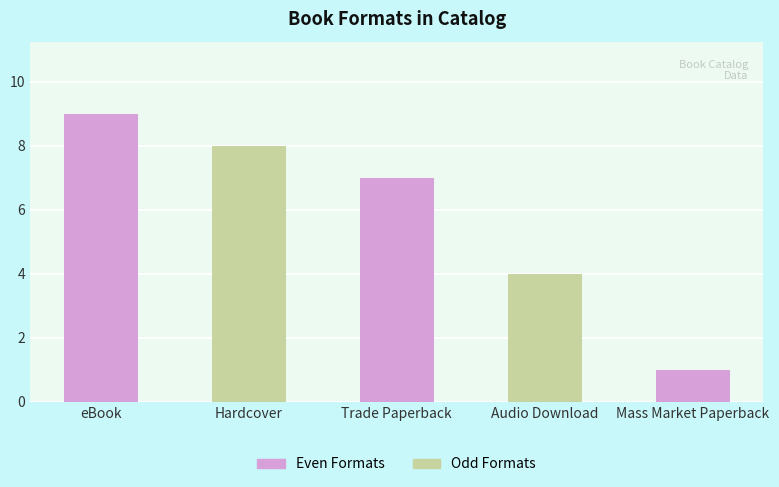

What is the difference between the second highest and minimum values?

7